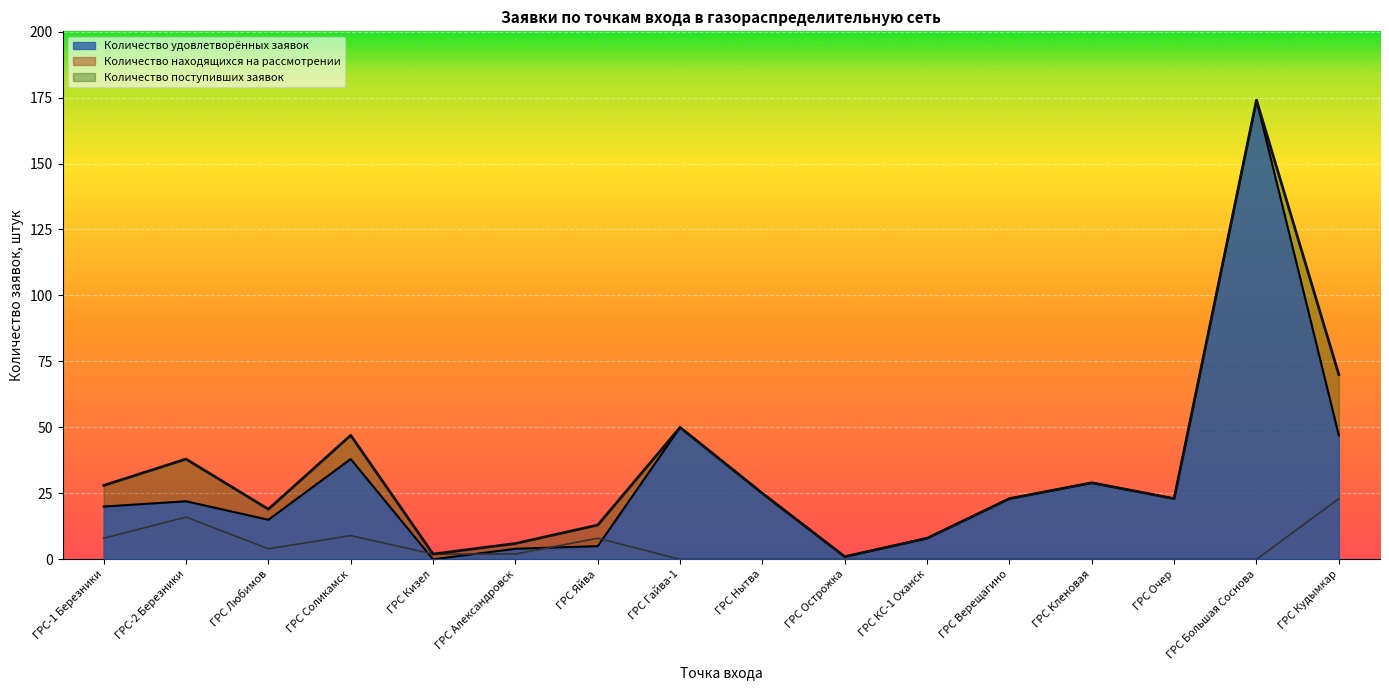

What is the label of the 13th point from the left?

ГРС Кленовая